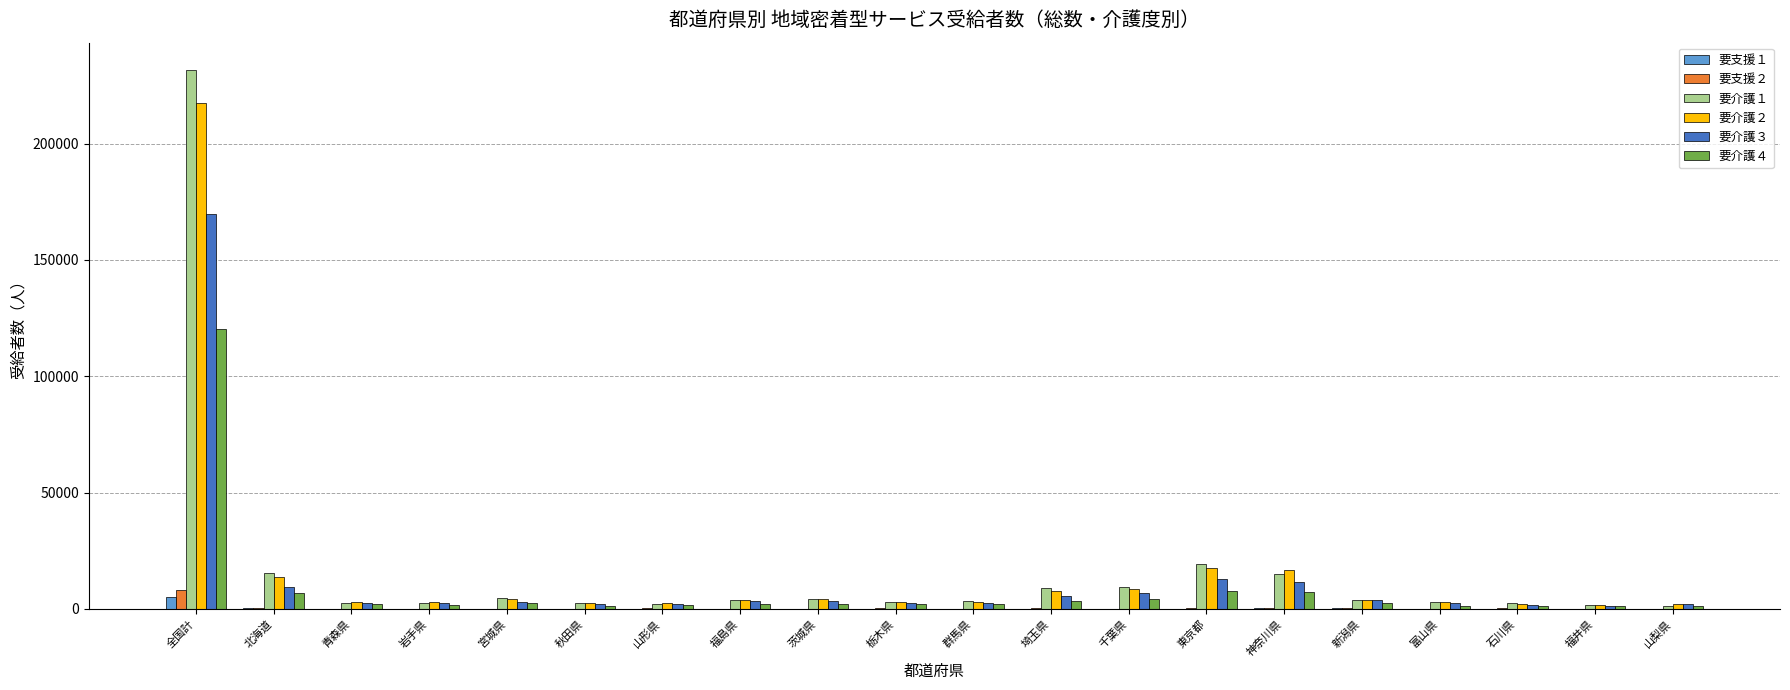

What is the highest value of the 要介護４ series?

120241